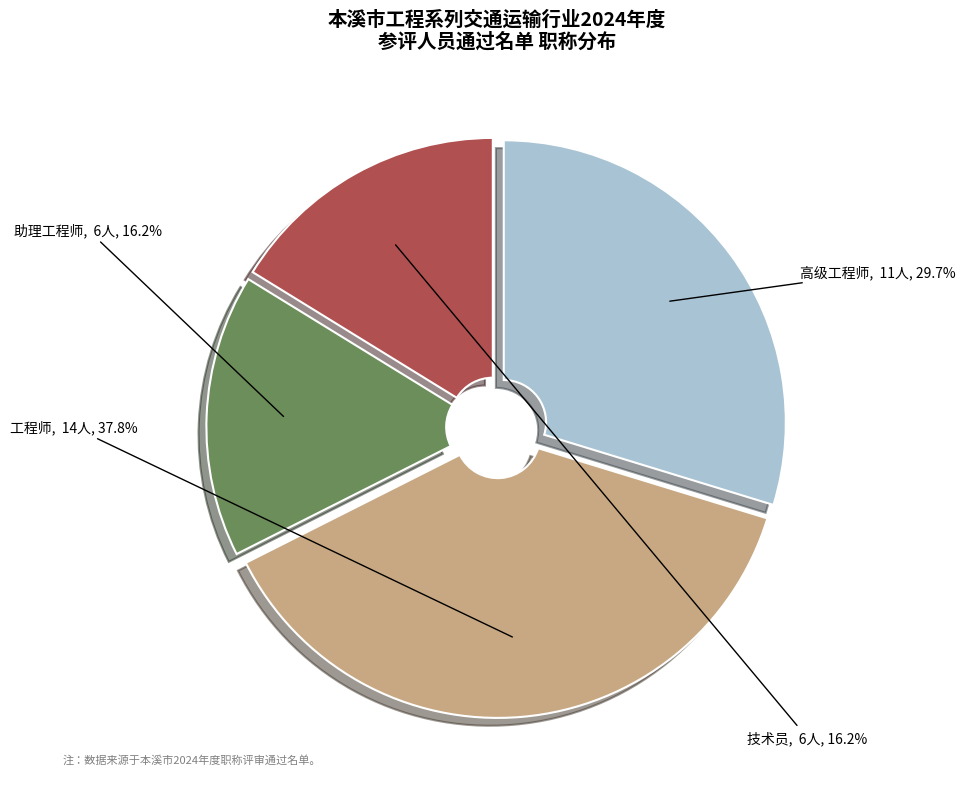

To the nearest percent, what portion does 技术员 represent?

16%